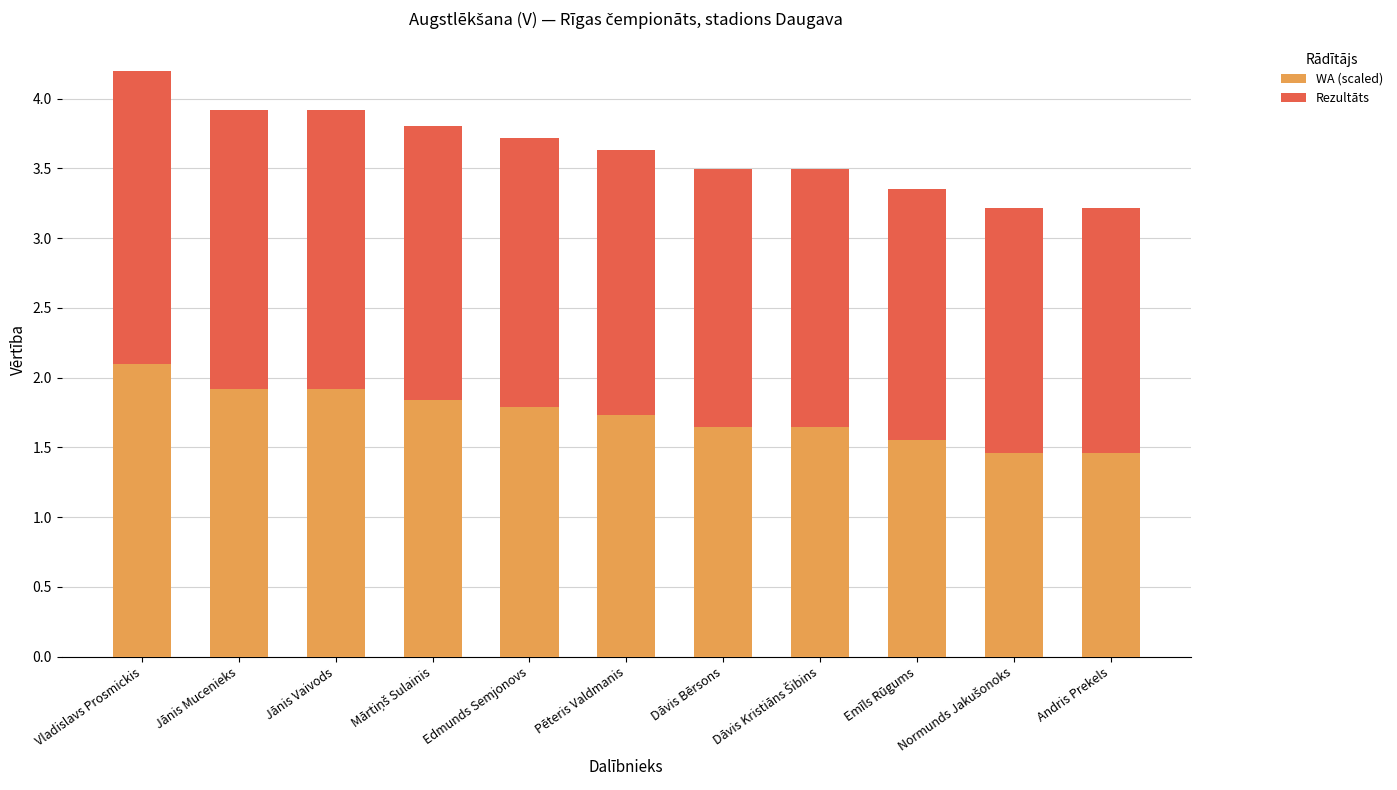

Read the WA (scaled) value at Vladislavs Prosmickis.

2.1